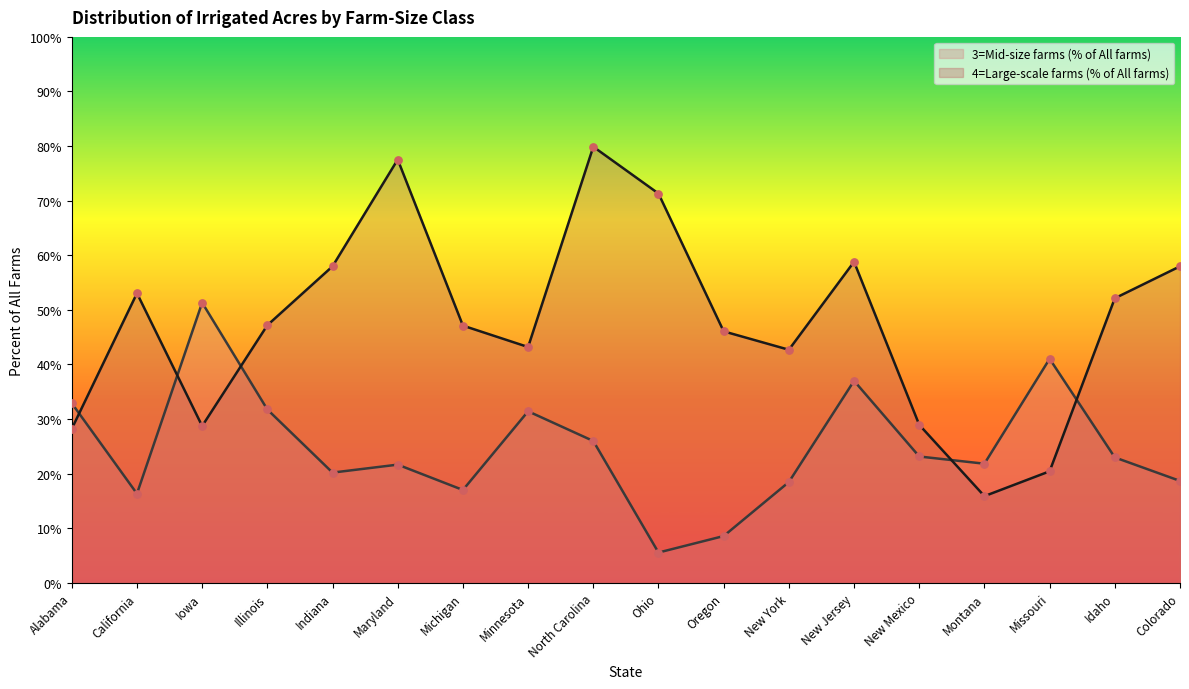

What are all the series names shown in the legend?

3=Mid-size farms (% of All farms), 4=Large-scale farms (% of All farms)